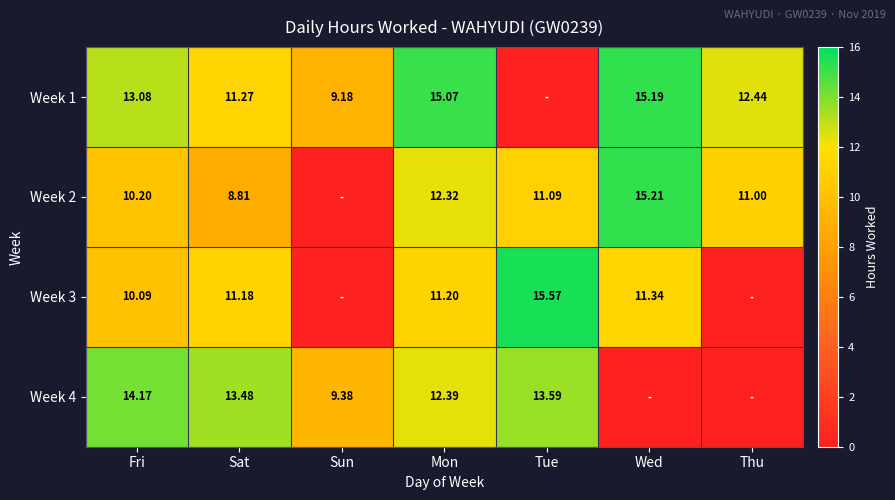

At which label does Week 2 first exceed 11?

Mon